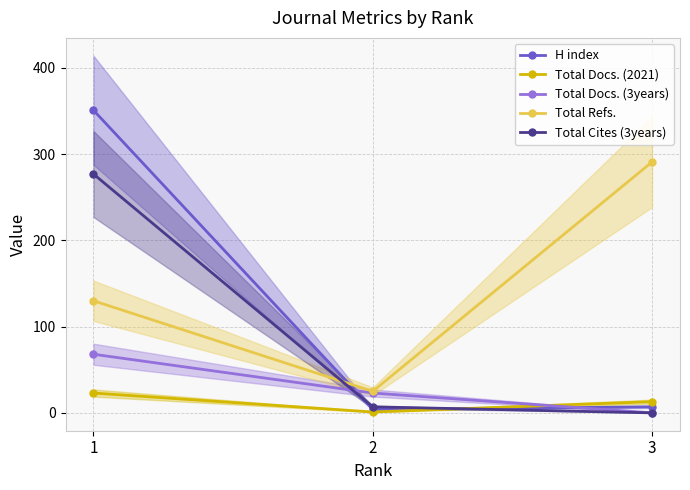

Reading left to right, transcribe all the data shown in this chart.

H index: 1=351	2=4	3=7
Total Docs. (2021): 1=23	2=1	3=13
Total Docs. (3years): 1=68	2=23	3=0
Total Refs.: 1=130	2=25	3=291
Total Cites (3years): 1=277	2=7	3=0